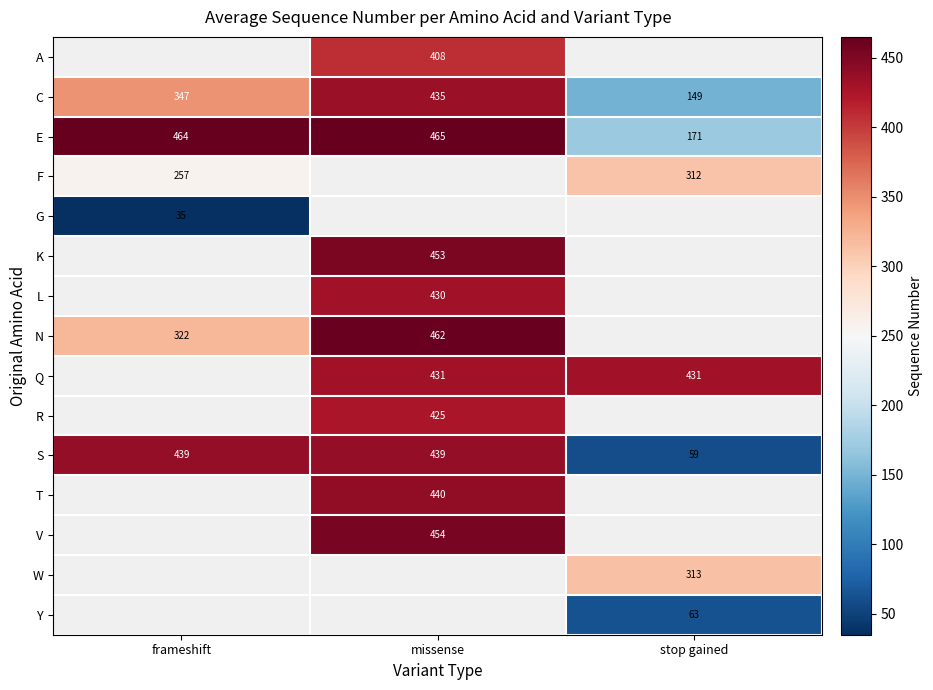

Which category has the lowest value in the S series?

stop gained